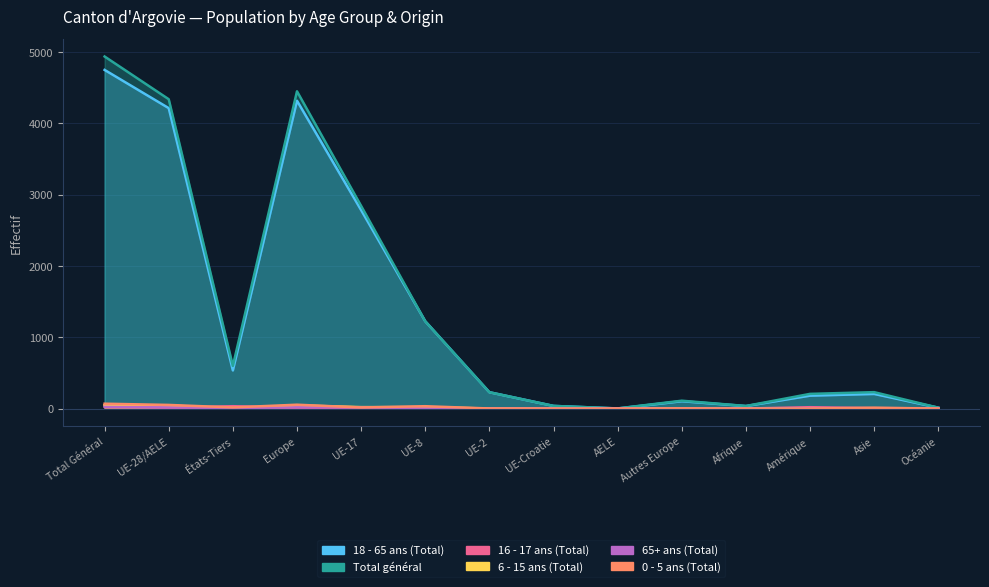

What is the label of the 6th point from the right?

AELE